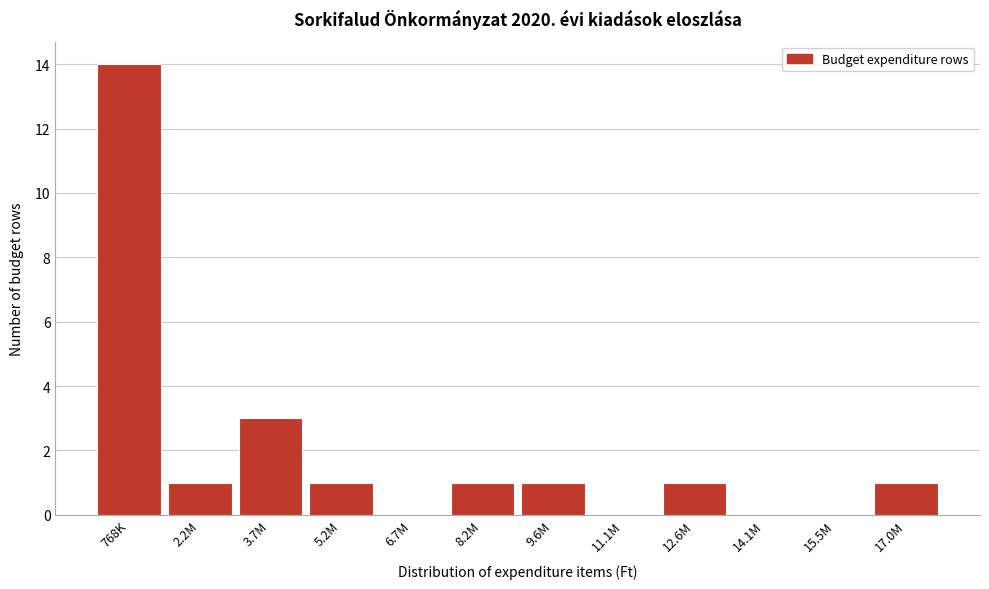

Reading left to right, list all the values displayed in this chart.

768K=14	2.2M=1	3.7M=3	5.2M=1	6.7M=0	8.2M=1	9.6M=1	11.1M=0	12.6M=1	14.1M=0	15.5M=0	17.0M=1